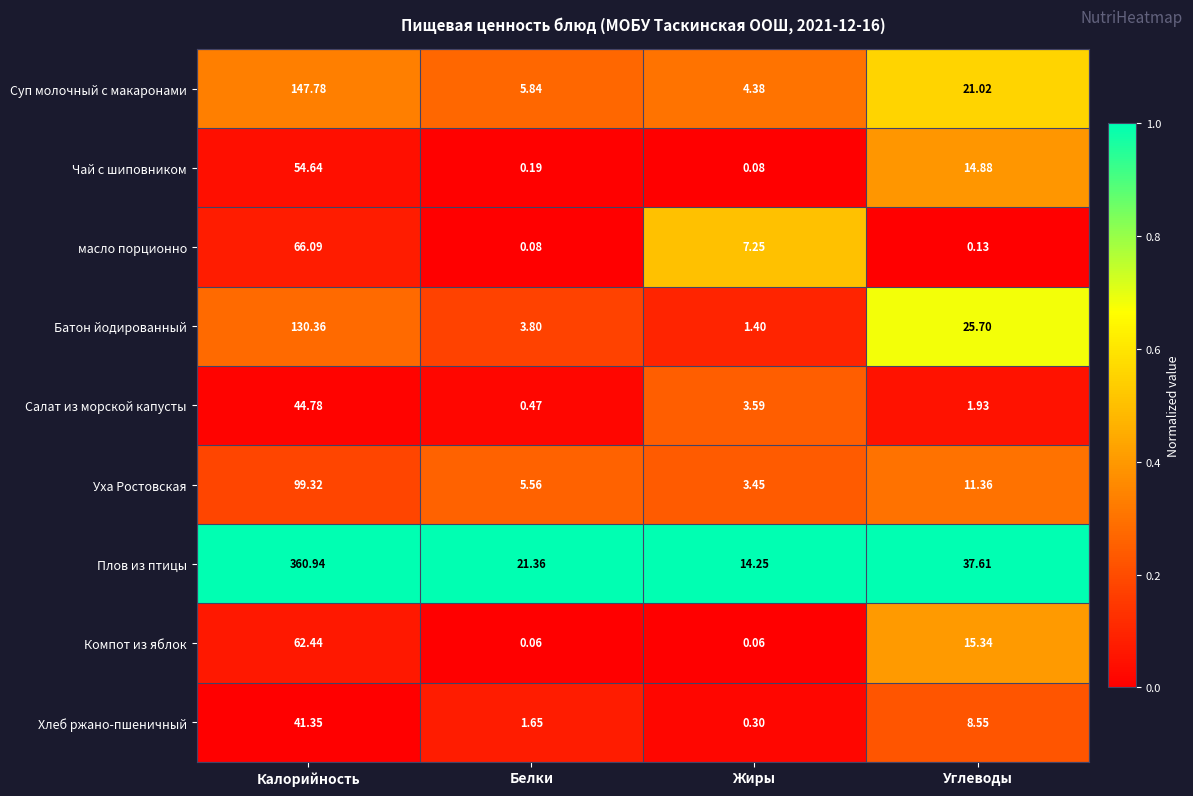

At how many categories does at least one series exceed 0?

4